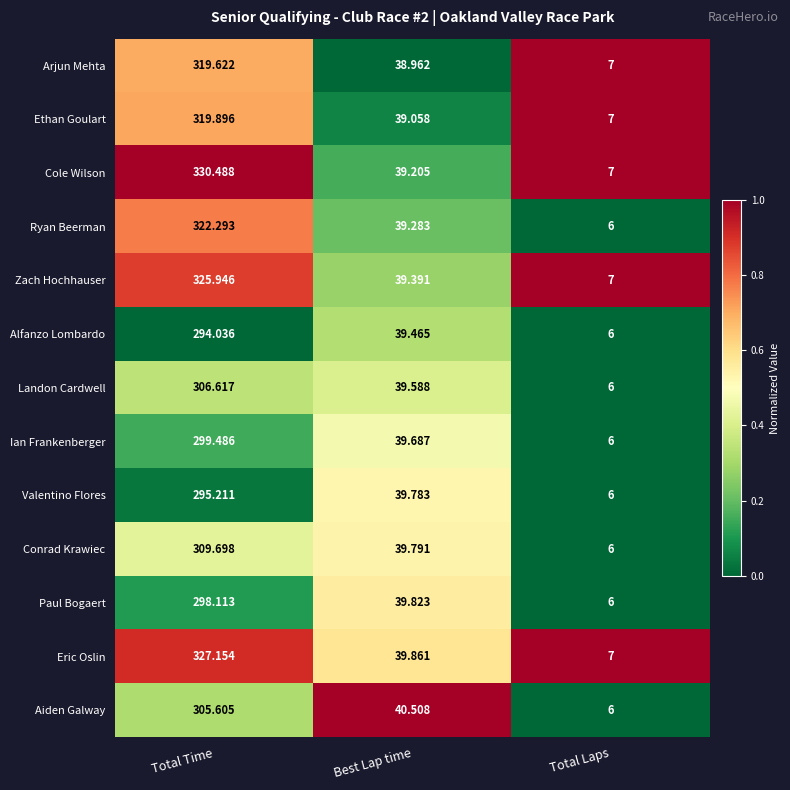

Which series has the largest total across all categories?

Cole Wilson